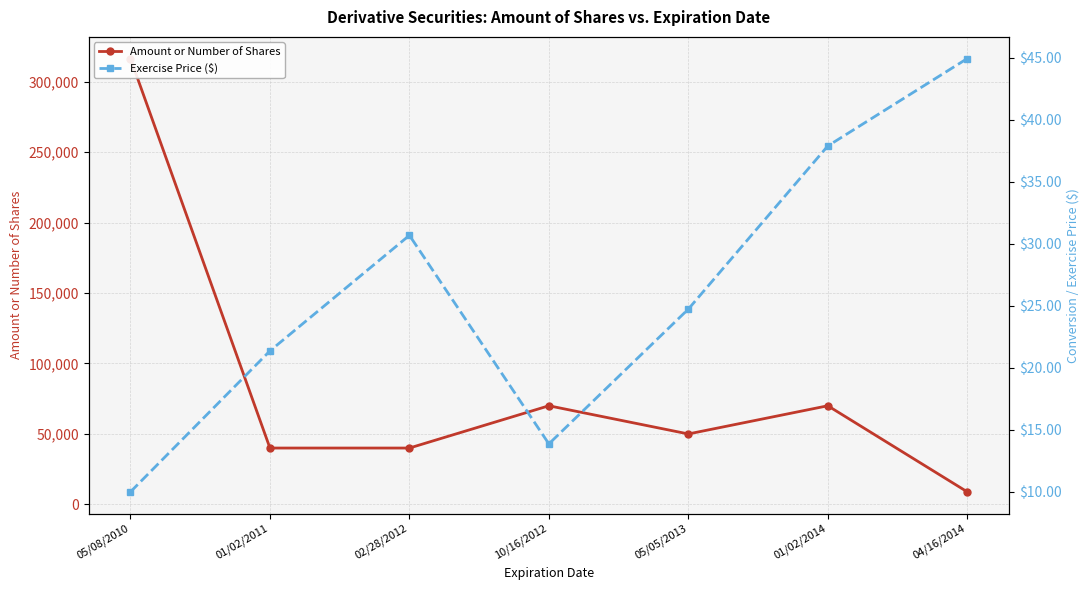

True or false: Amount or Number of Shares and Exercise Price ($) cross at least once.

False